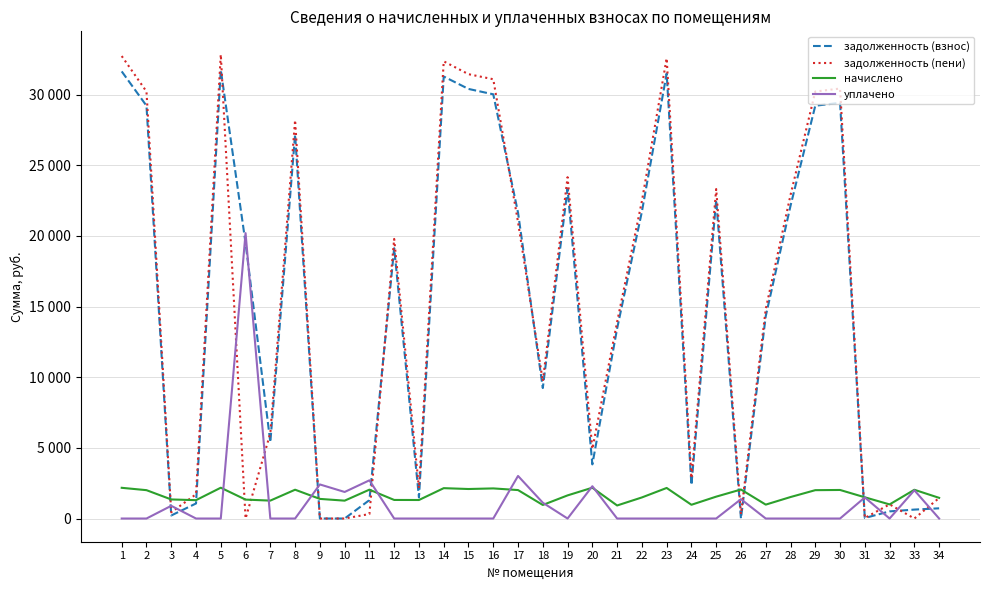

What is the maximum value for уплачено?

20200.0